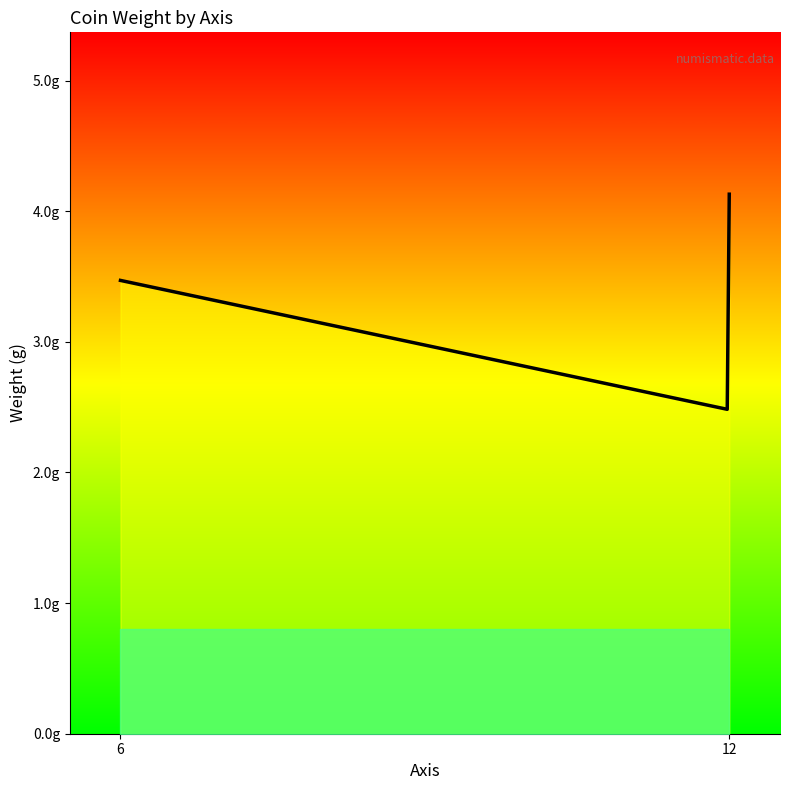

Does the chart have visible grid lines?

No